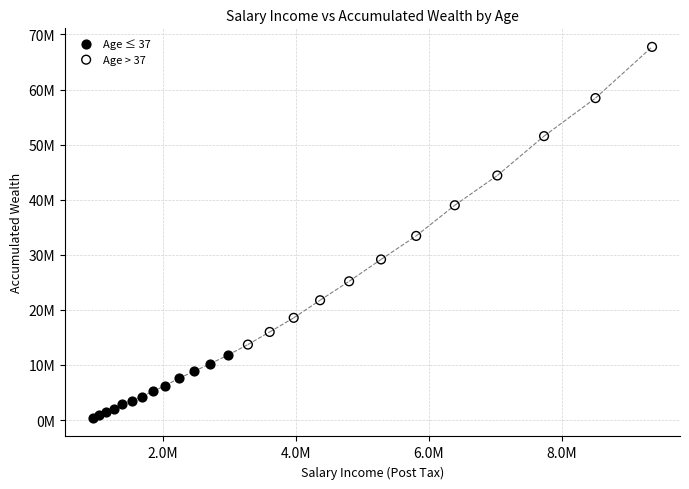

Which series has the widest spread of Y values?

Age > 37